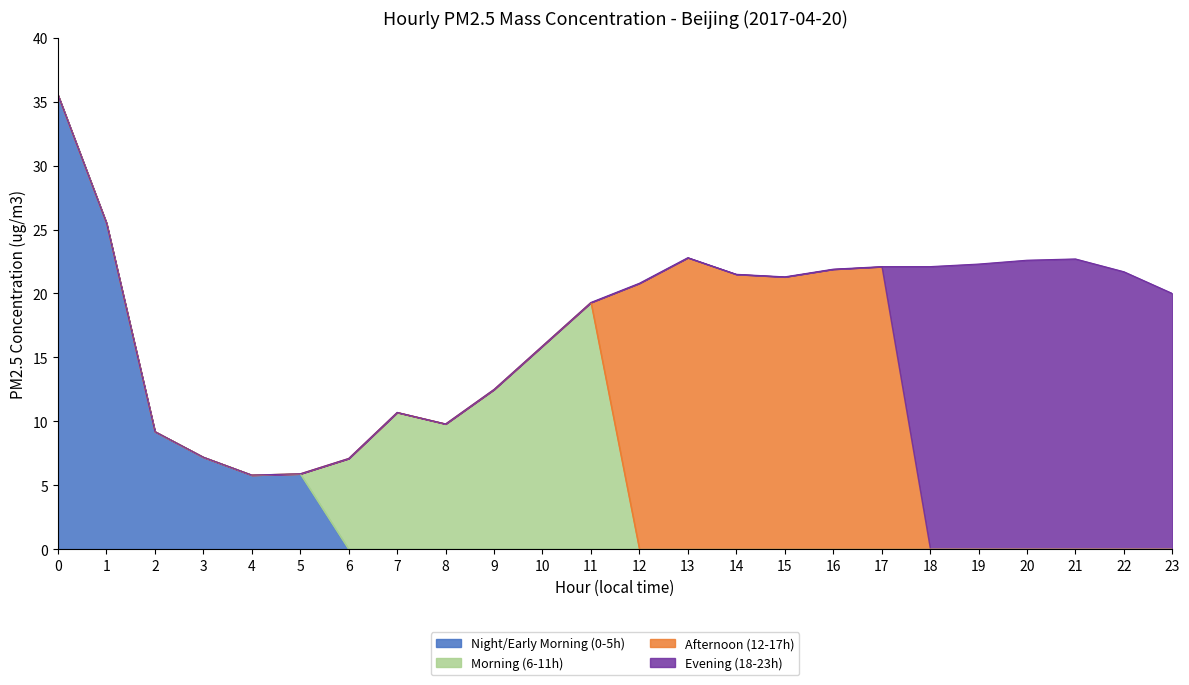

What is the difference between the maximum and minimum values?

29.7